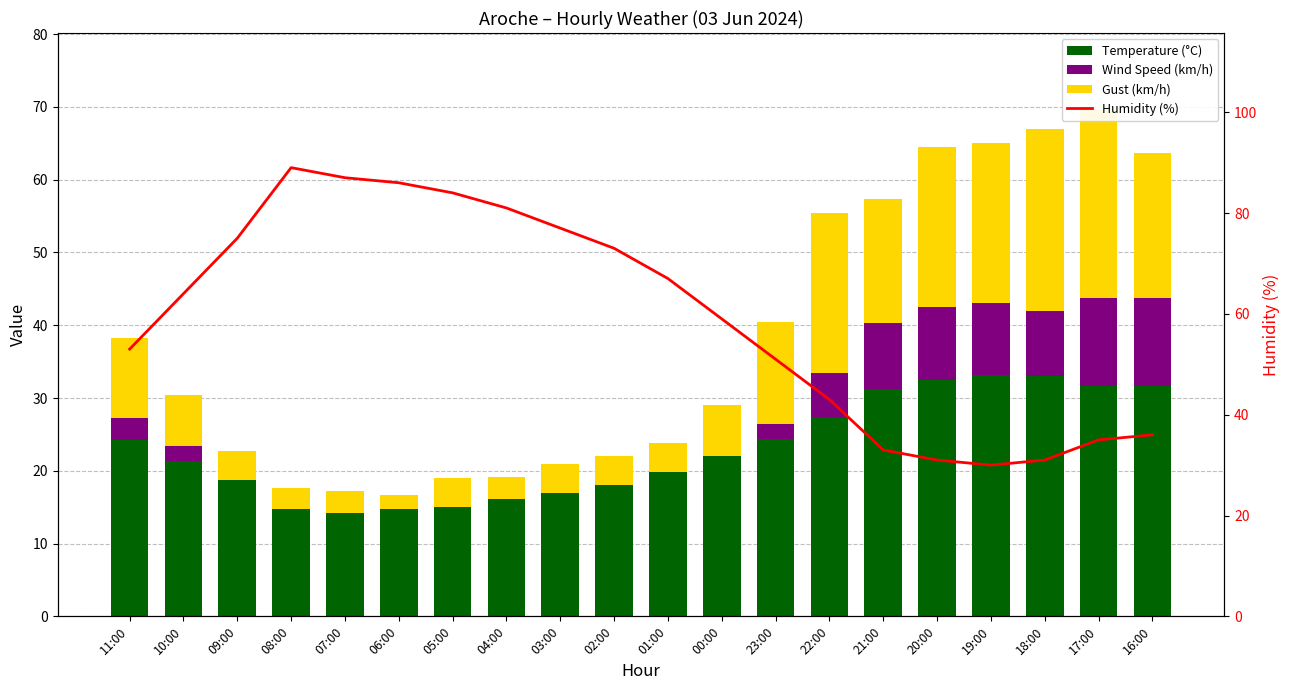

Is it true that Wind Speed (km/h) equals 0.0 at 07:00?

True